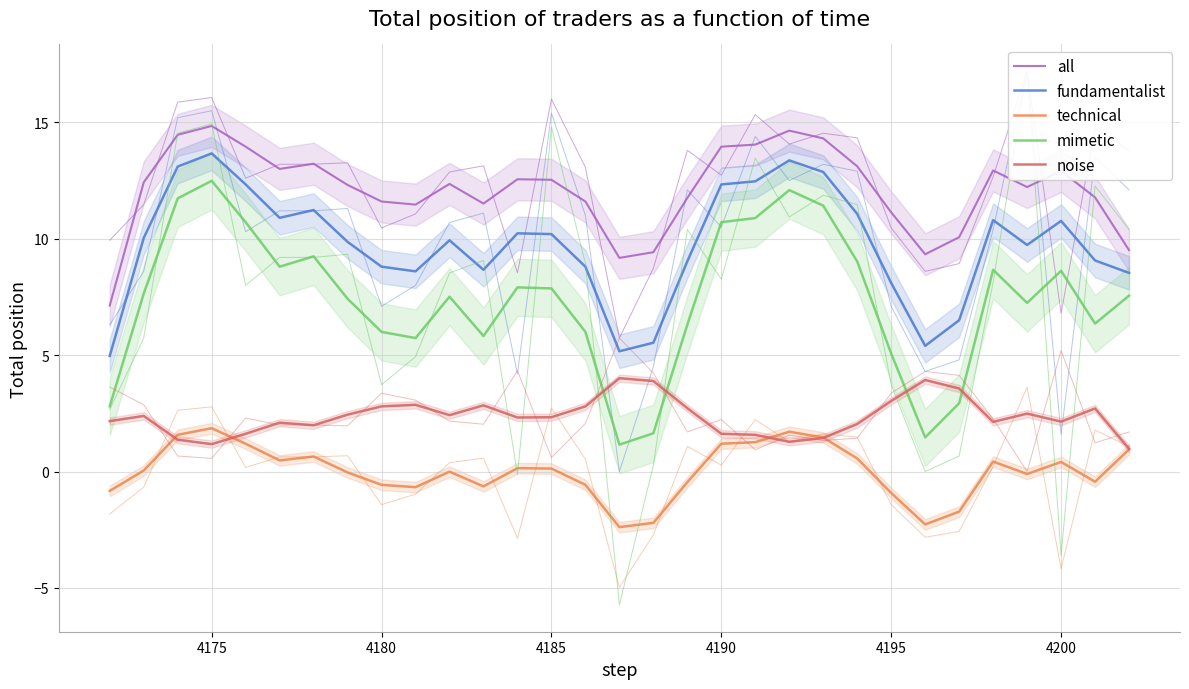

What is the value of the mimetic point at the 10th from the left?

5.7